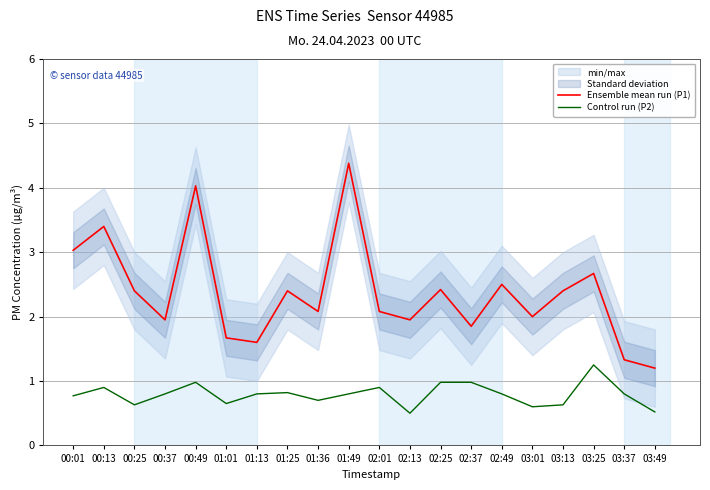

Count the number of data series in this chart.

2